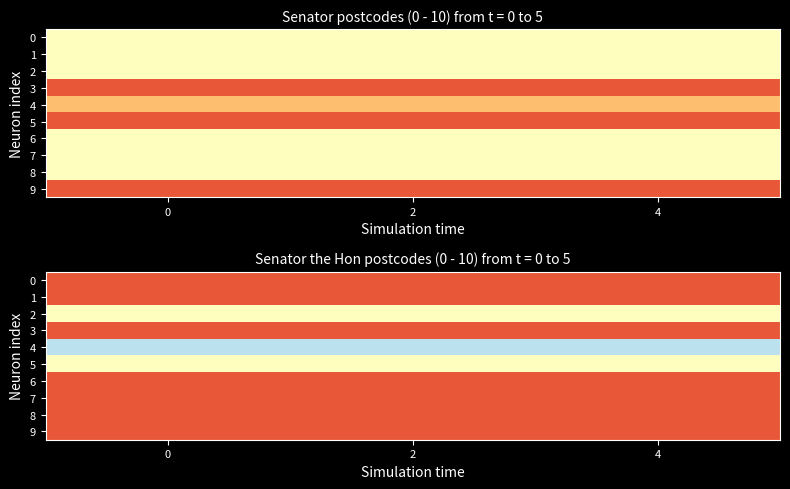

At how many categories does at least one series exceed 2602?

3